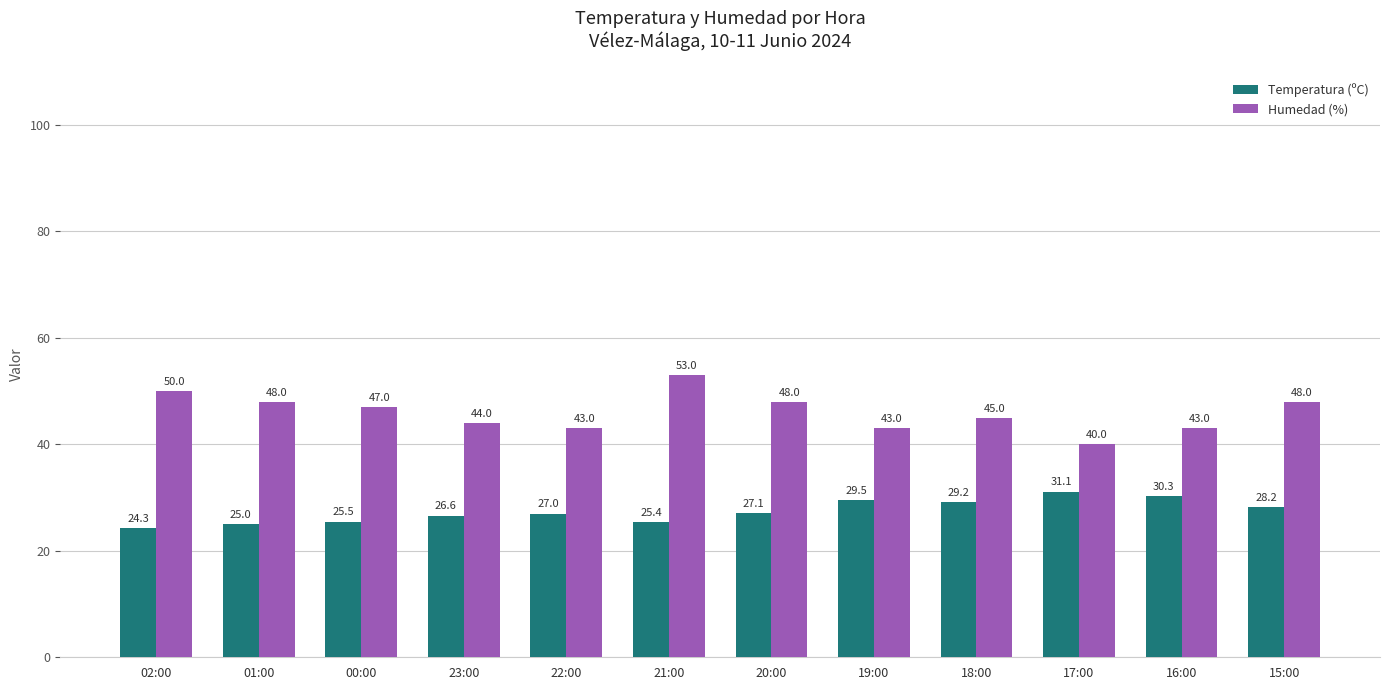

Which category has the highest value across all series?

21:00